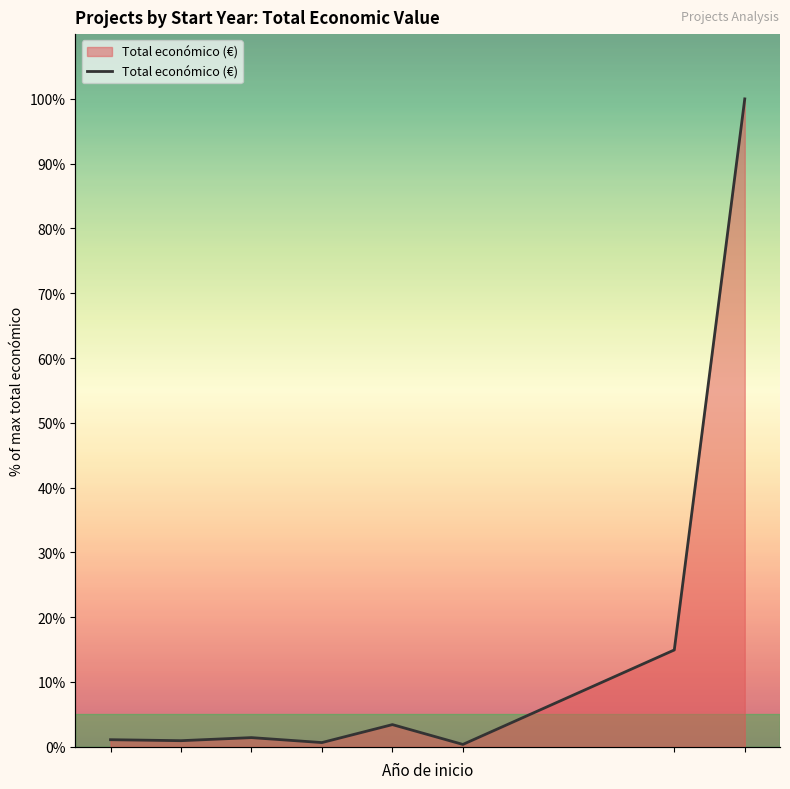

Count the number of categories in the chart.

8